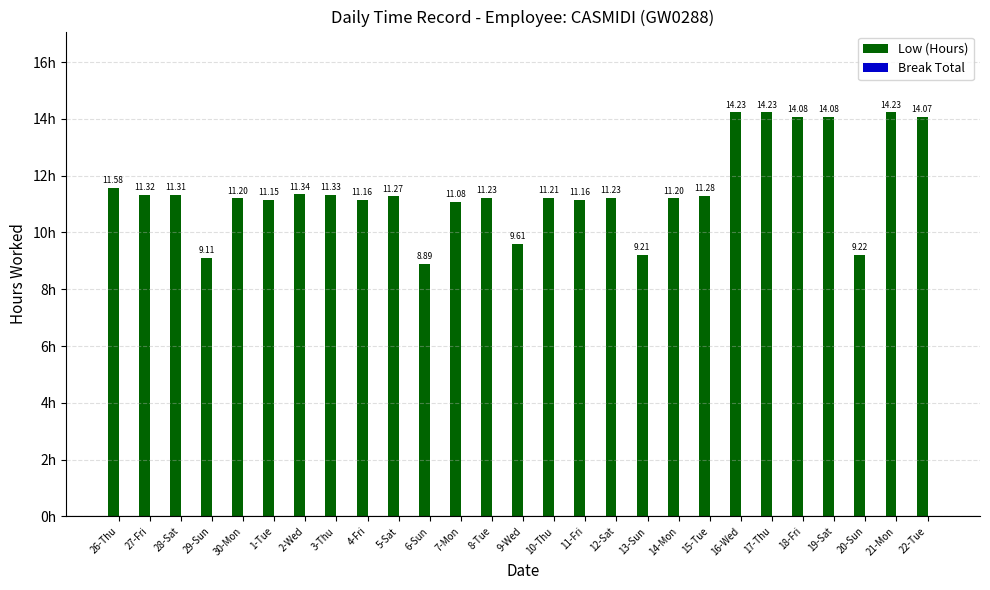

Which has a higher value, 7-Mon or 1-Tue?

1-Tue